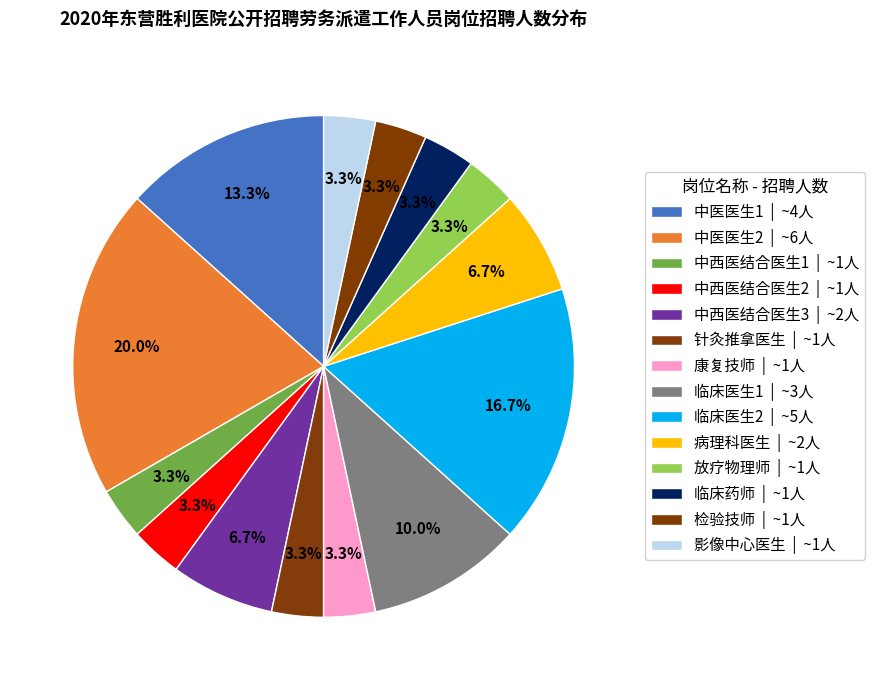

Is it true that 检验技师 is 18% of the pie?

False